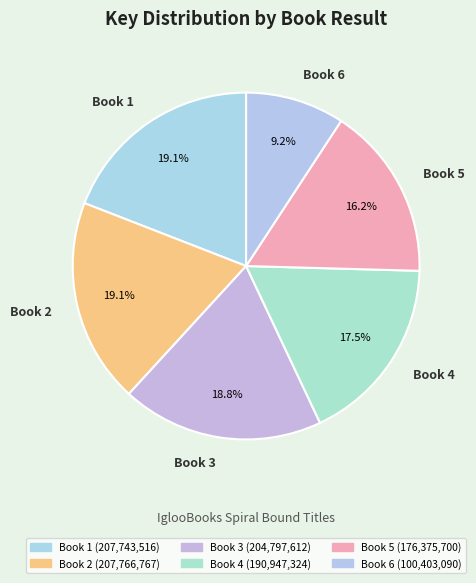

Which has a higher value, Book 3 or Book 4?

Book 3